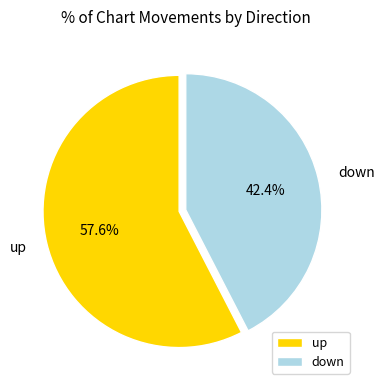

To the nearest percent, what is the combined percentage of down and up?

100%